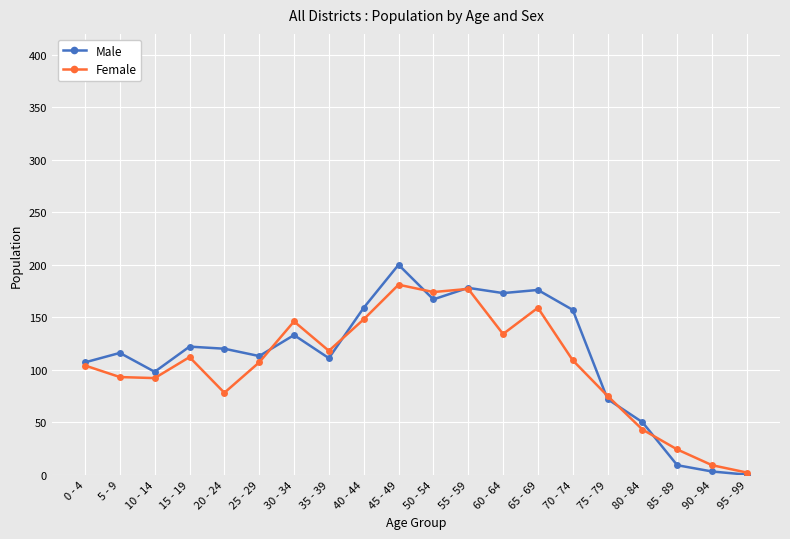

What is the highest value of the Male series?

200